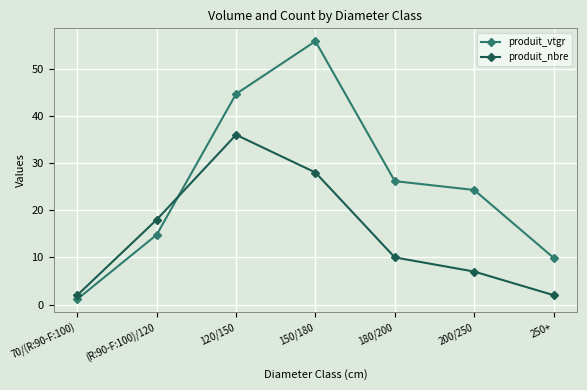

What is the difference between the produit_nbre values at 120/150 and (R:90-F:100)/120?

18.0